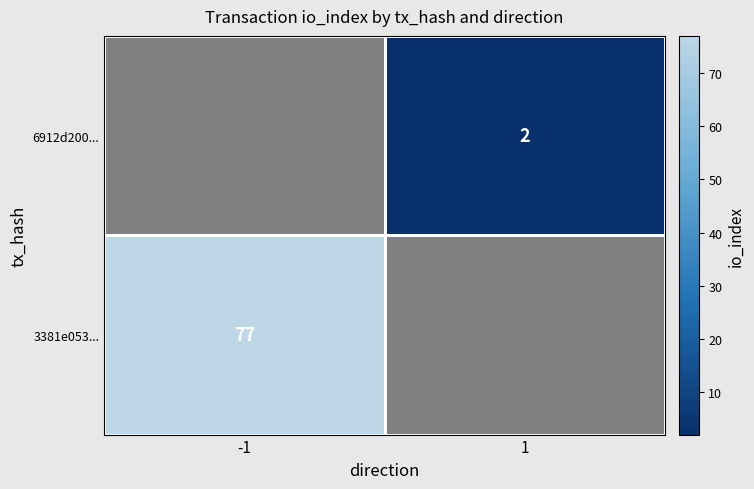

True or false: 3381e053... has a value of 138 at -1.

False